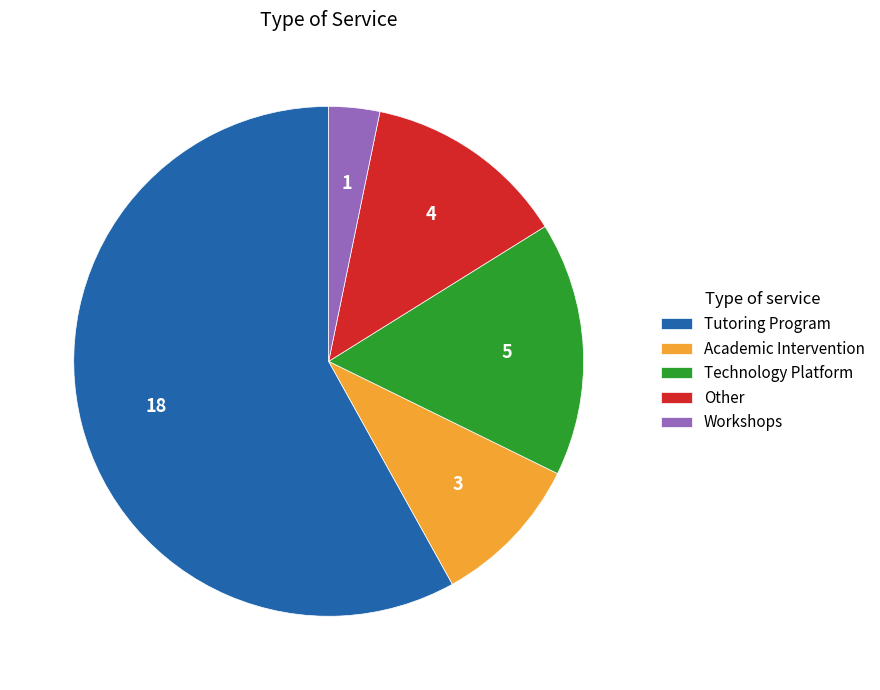

Combined, do Technology Platform and Workshops account for over 50%?

No